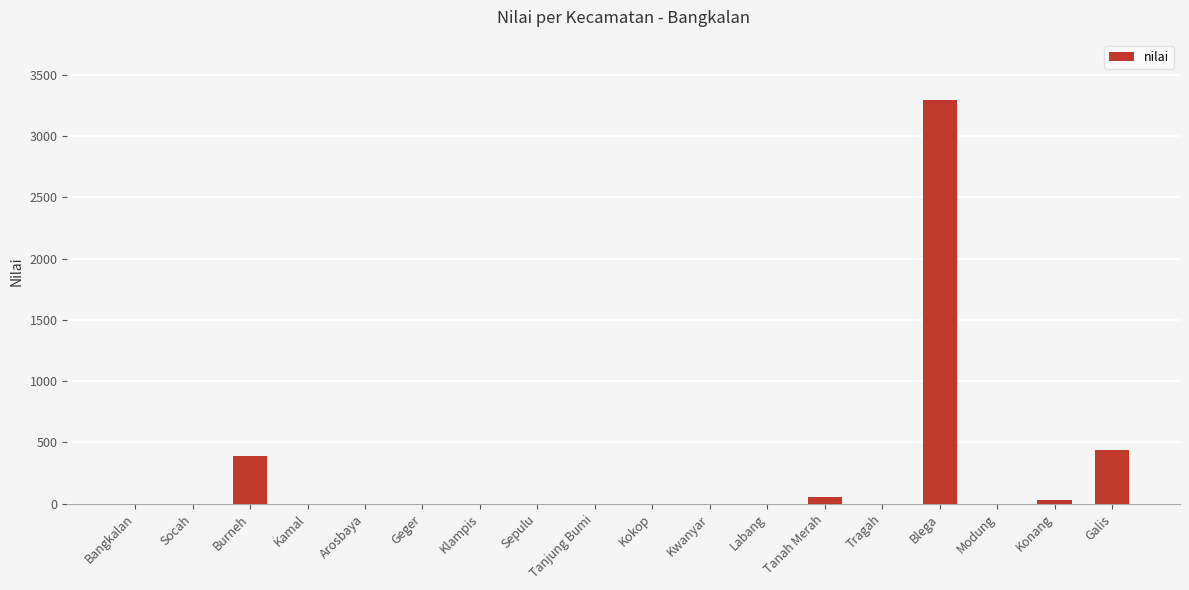

How many categories are shown in the chart?

18